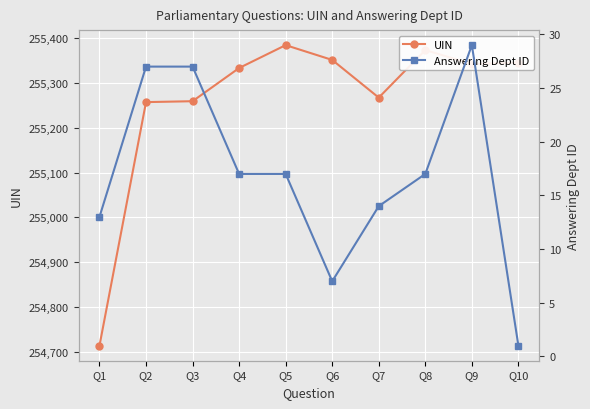

Reading left to right, what are all the values shown in this chart?

UIN: 254714	255257	255259	255333	255384	255351	255267	255373	255342	255345
Answering Dept ID: 13	27	27	17	17	7	14	17	29	1